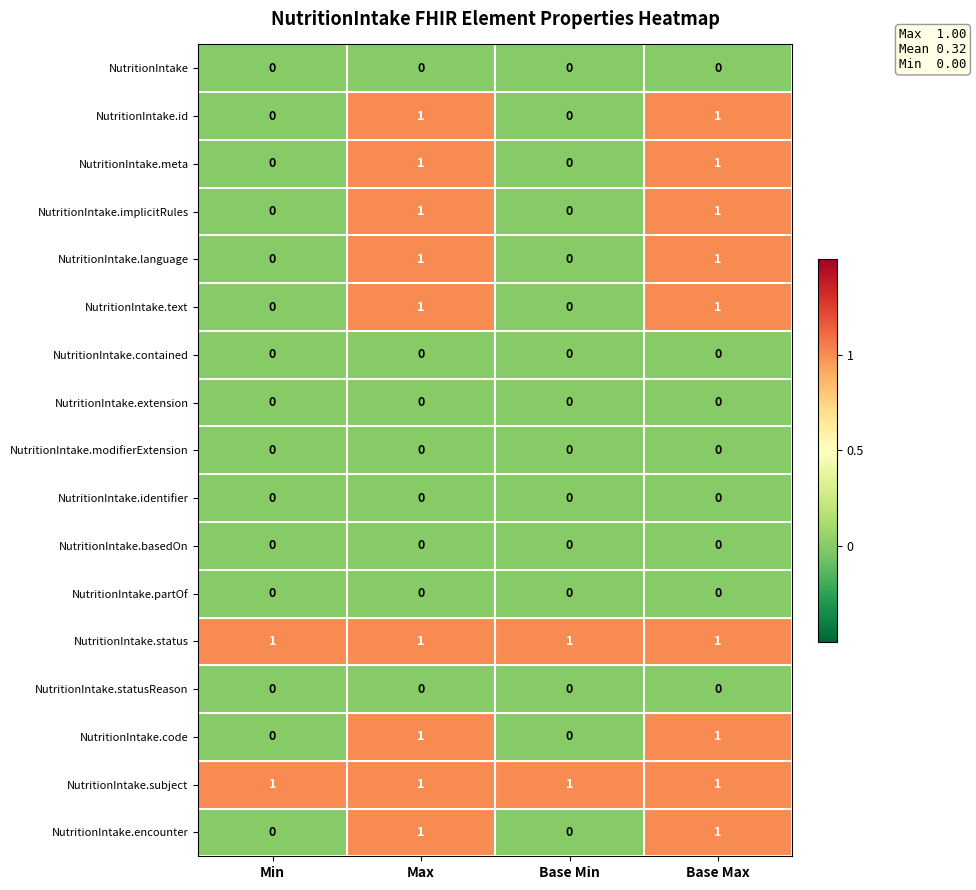

Count the NutritionIntake.text values in the range 0 to 1.

4